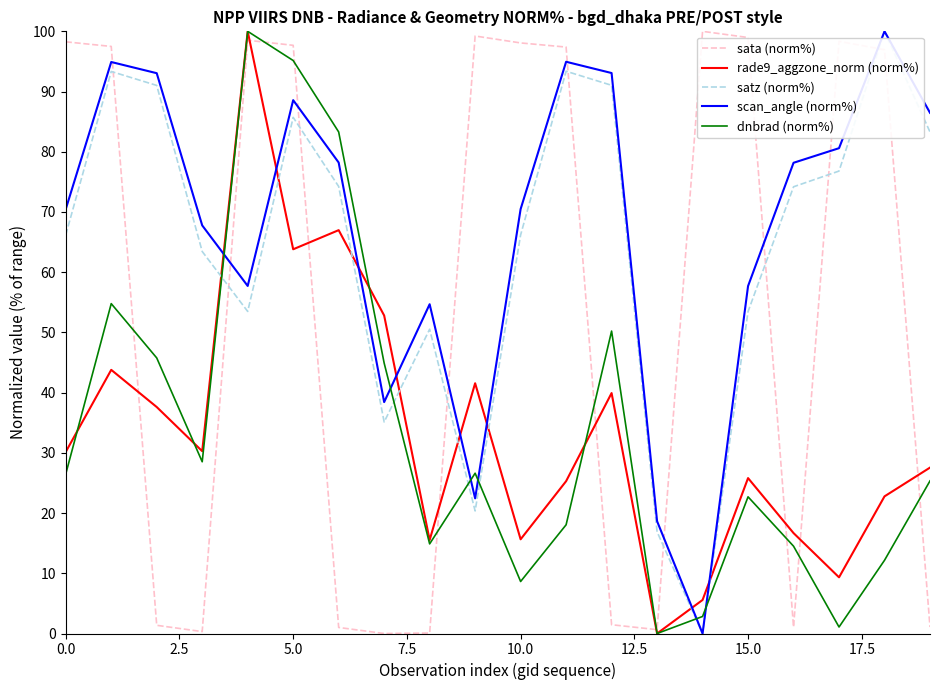

What is the greatest value displayed?

100.0